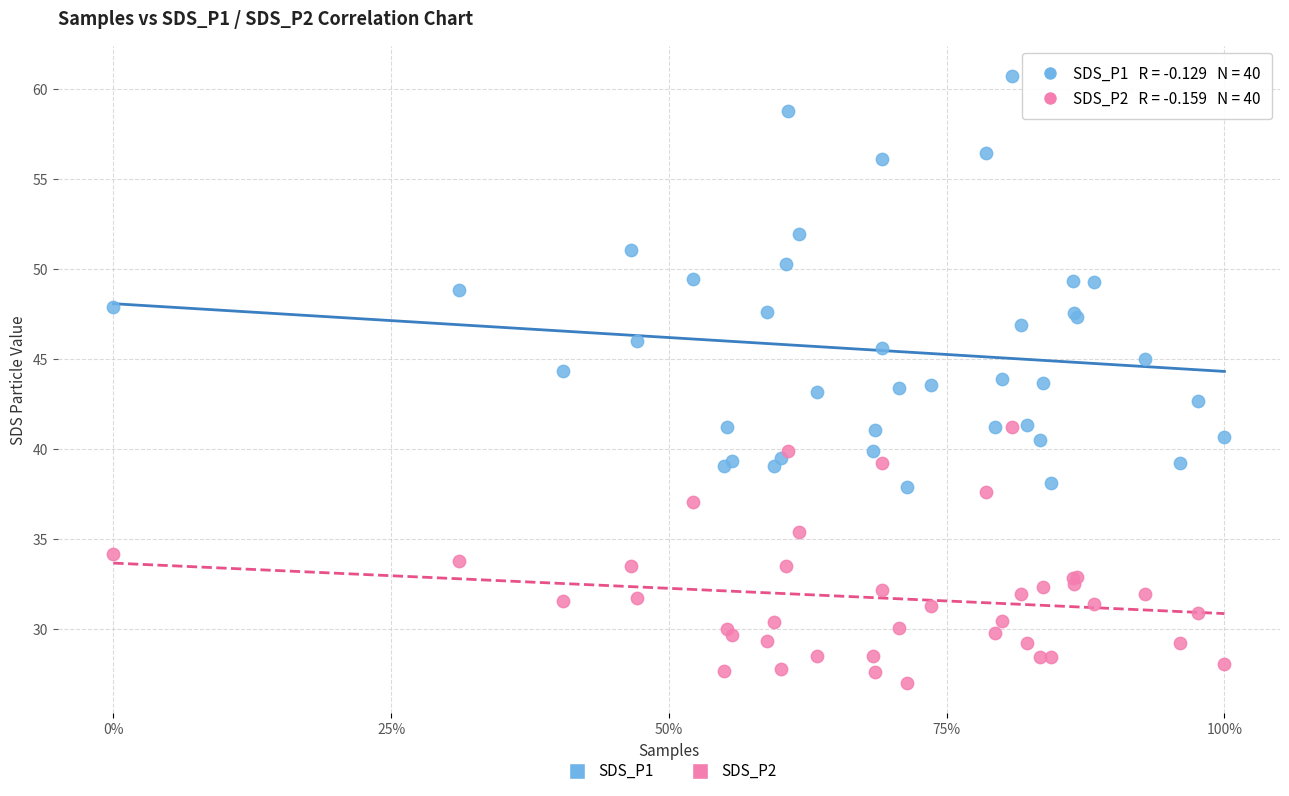

Which series has the widest spread of Y values?

SDS_P1